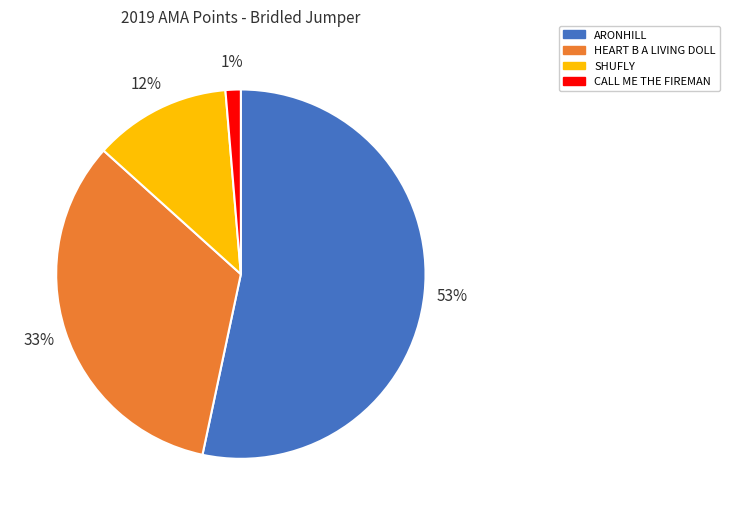

Does any single category account for the majority?

Yes